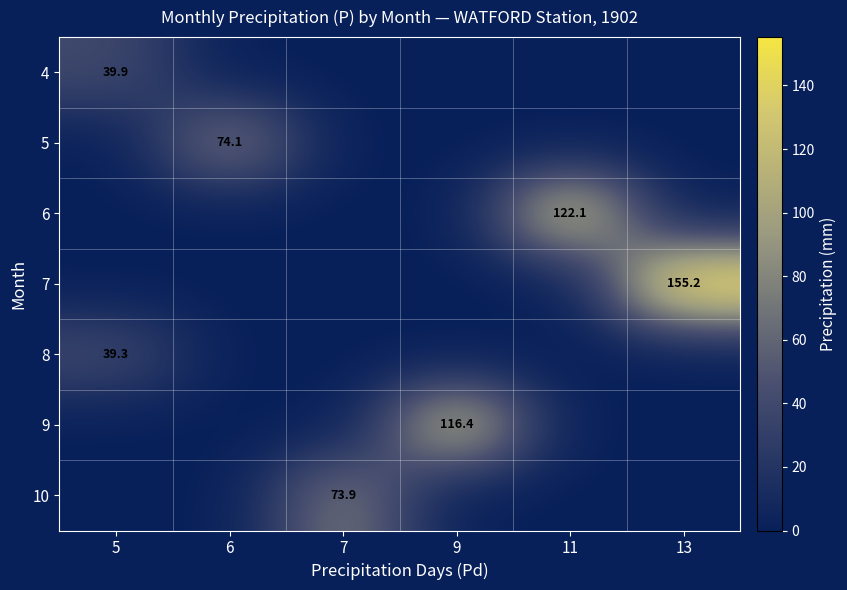

The value of 8 at 5 is 39.3. True or false?

True